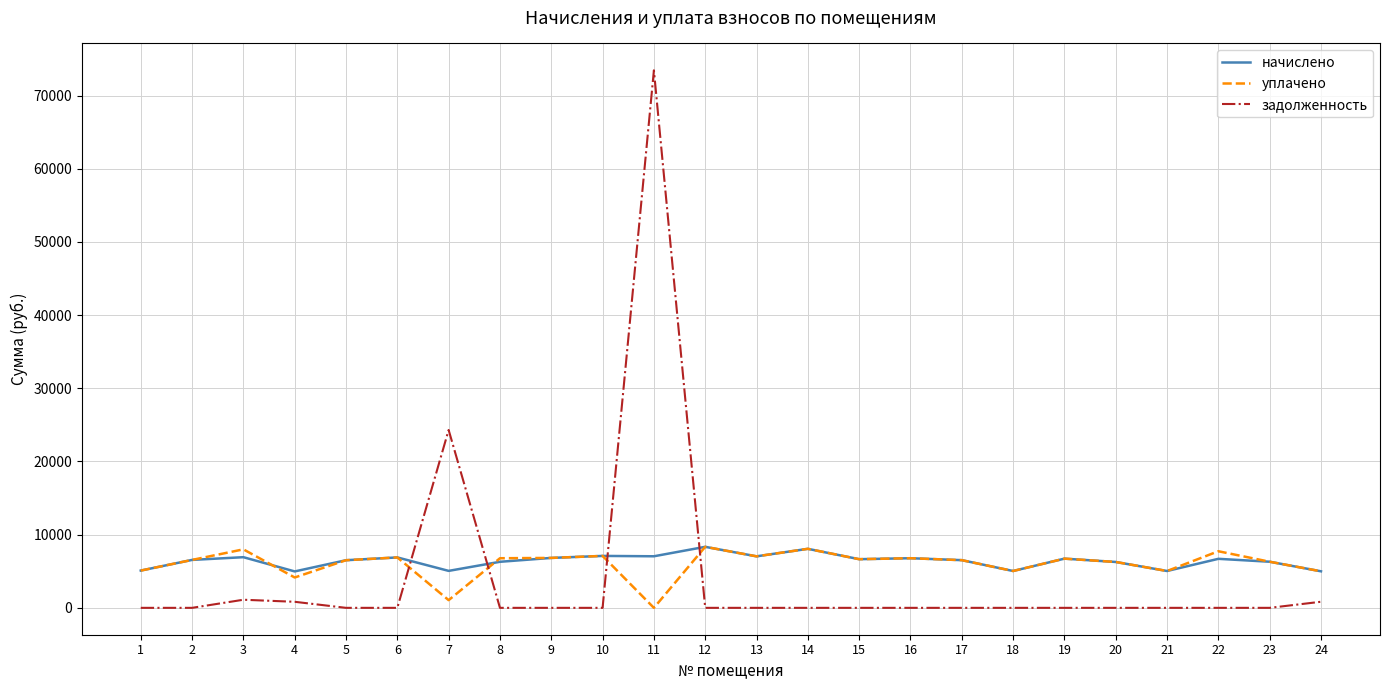

True or false: начислено and задолженность cross at least once.

True